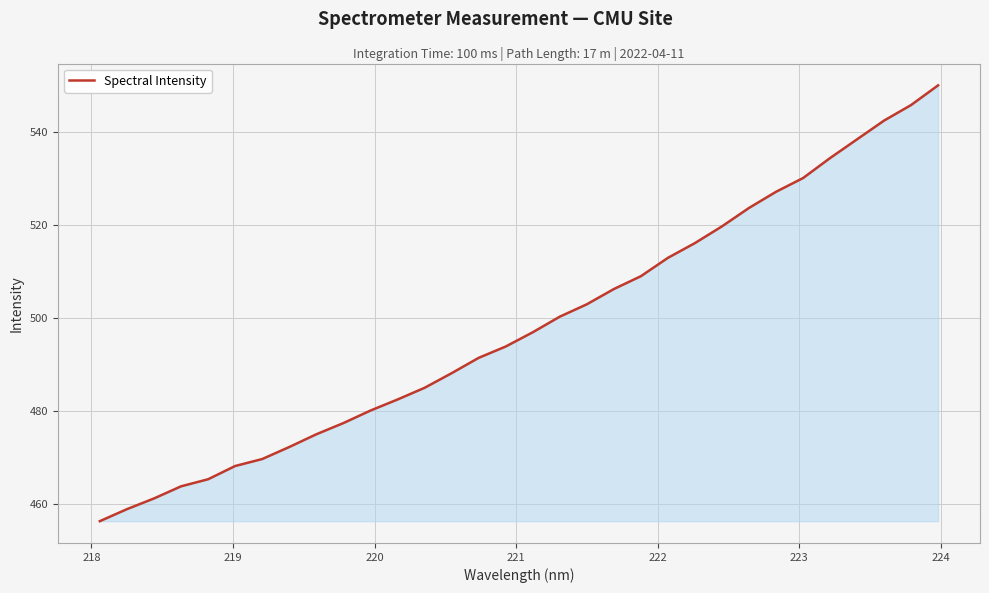

What is the minimum value shown in the chart?

456.4